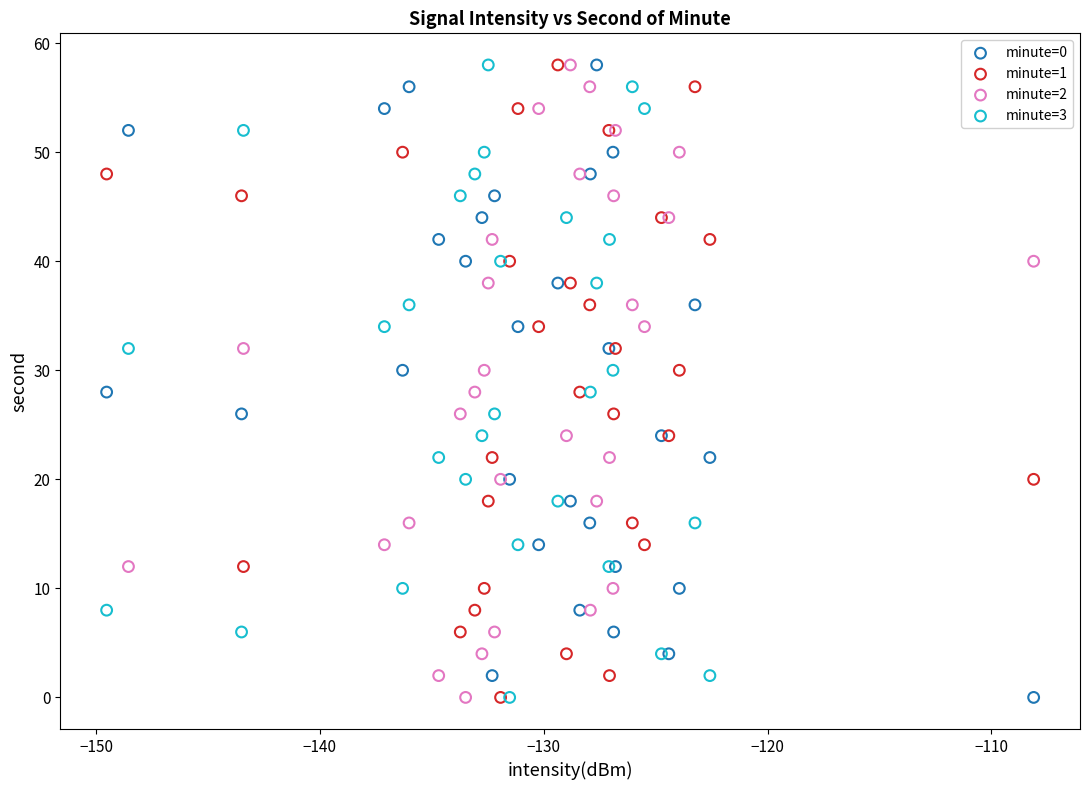

What are all the series names shown in the legend?

minute=0, minute=1, minute=2, minute=3